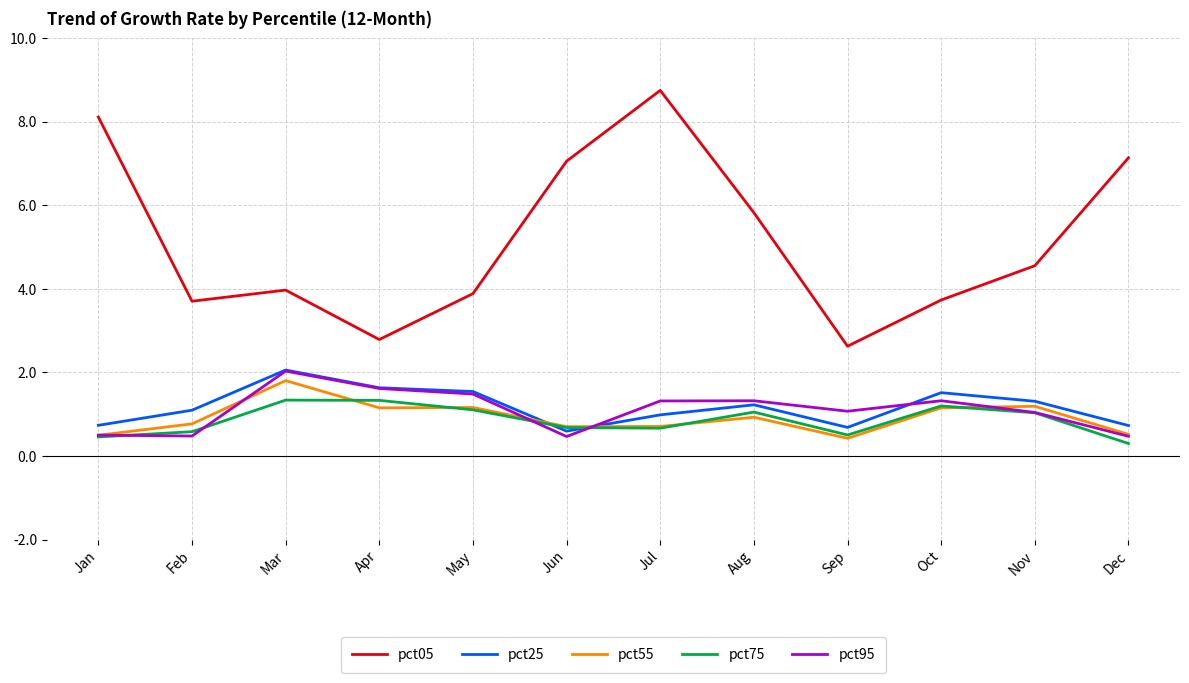

What are all the series names shown in the legend?

pct05, pct25, pct55, pct75, pct95